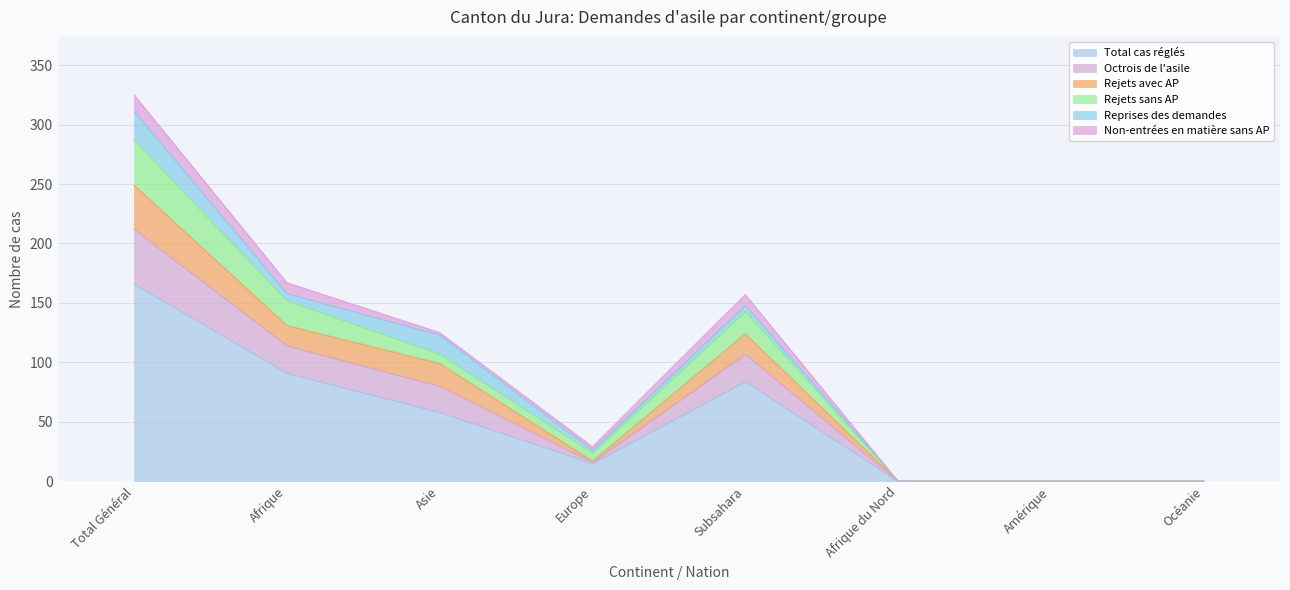

The value of Octrois de l'asile at Europe is 5. True or false?

False